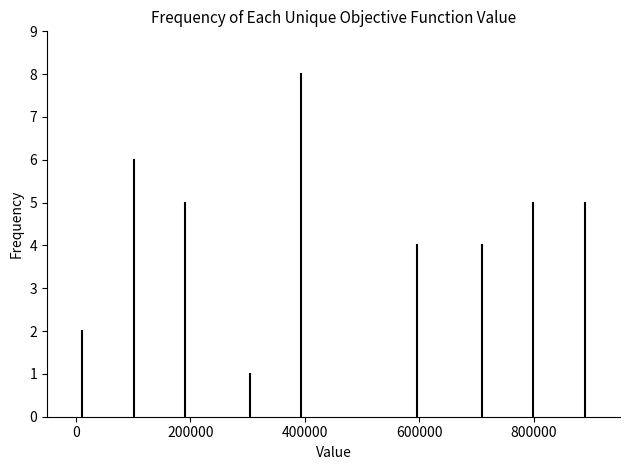

Around what value on the x-axis is the tallest bar? Give the approximate position of its centre, as read against the axis.

400000